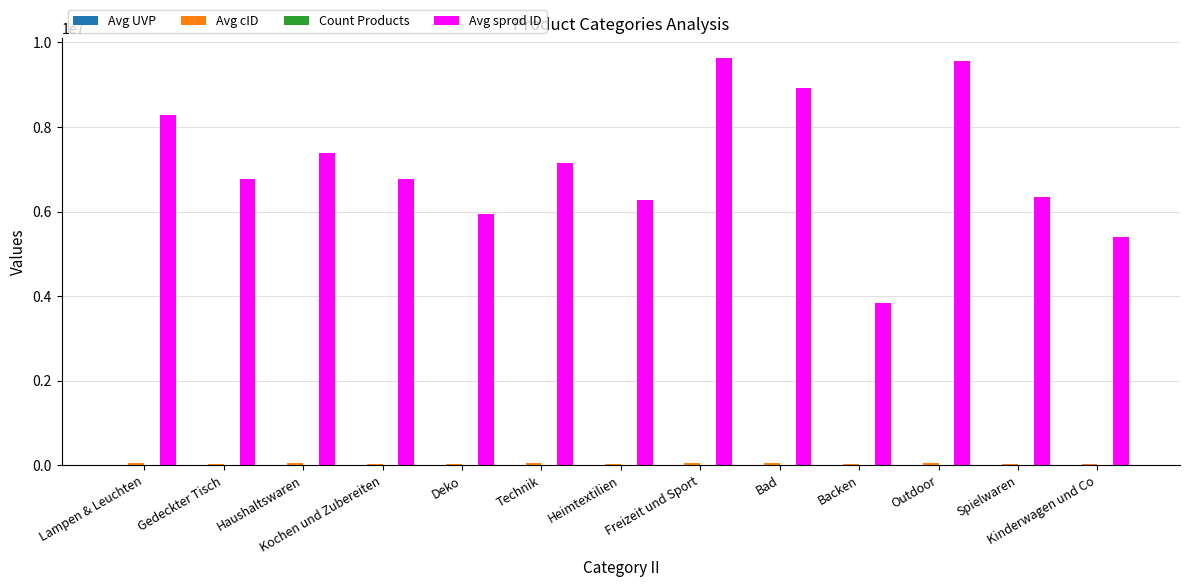

How many data points does each series have?

13